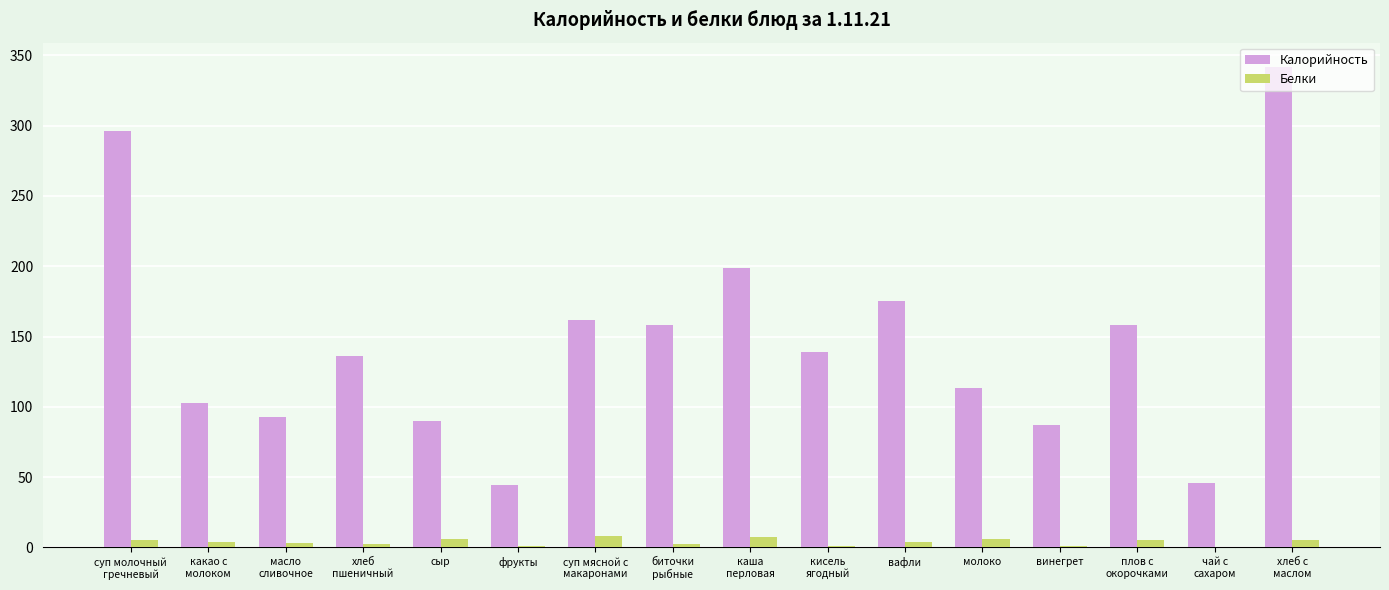

Is the value of Белки at какао с
молоком greater than the value of Калорийность at молоко?

No